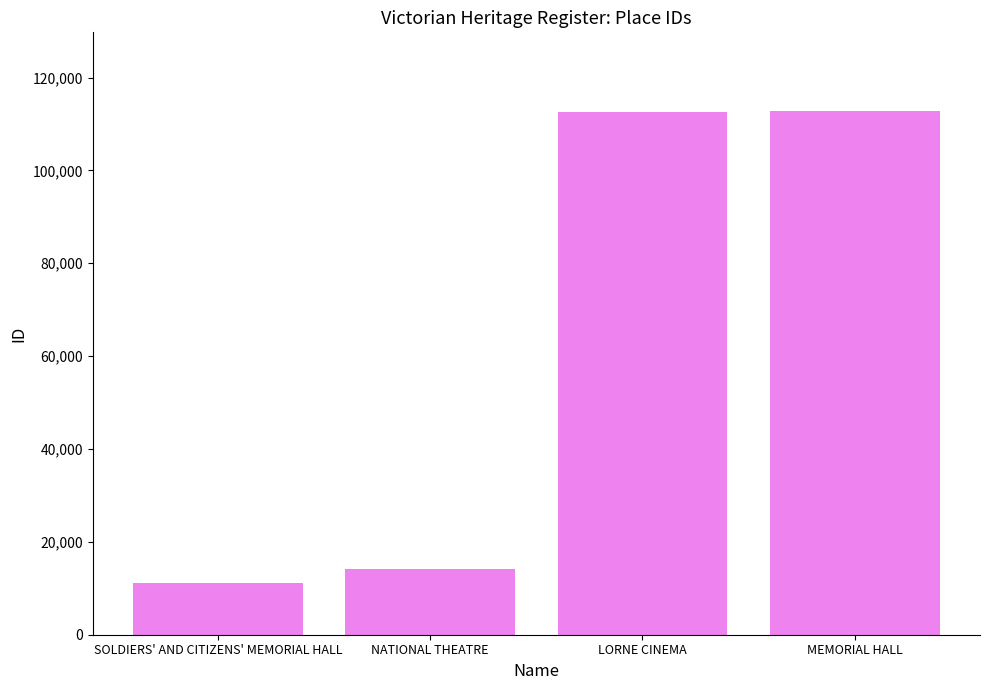

What is the change in value from SOLDIERS' AND CITIZENS' MEMORIAL HALL to NATIONAL THEATRE?

+3016